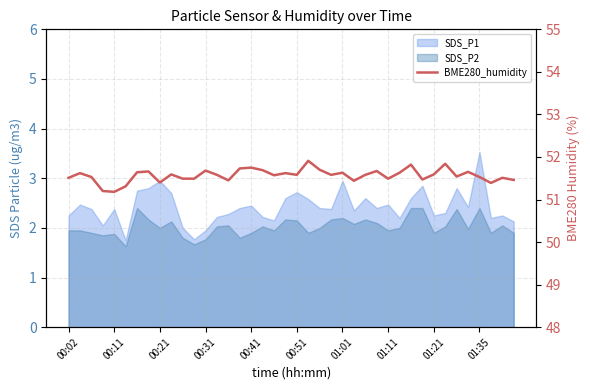

How many data points does each series have?

40